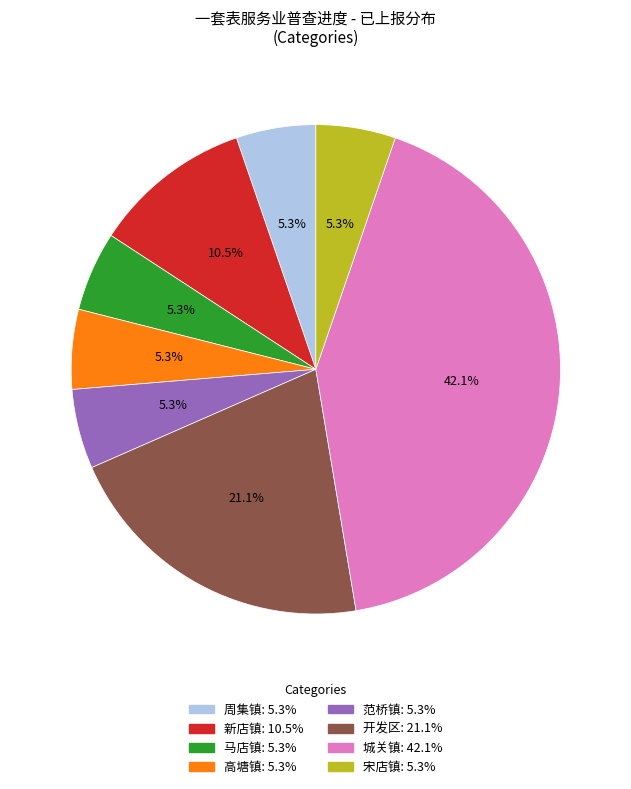

Approximately how many times larger is the value at 新店镇 compared to 开发区?

0.5